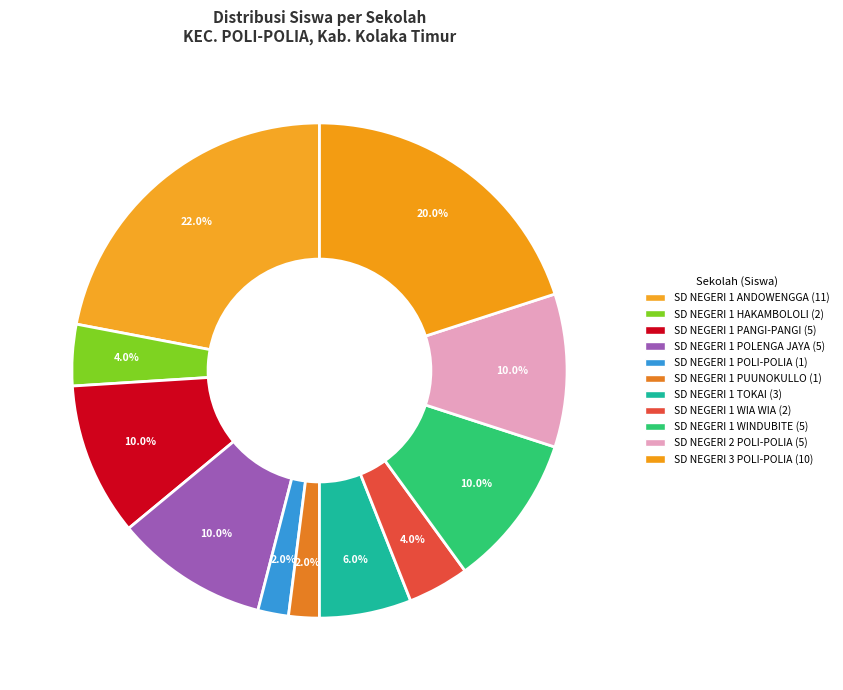

Which category has the smallest portion of the pie?

SD NEGERI 1 POLI-POLIA